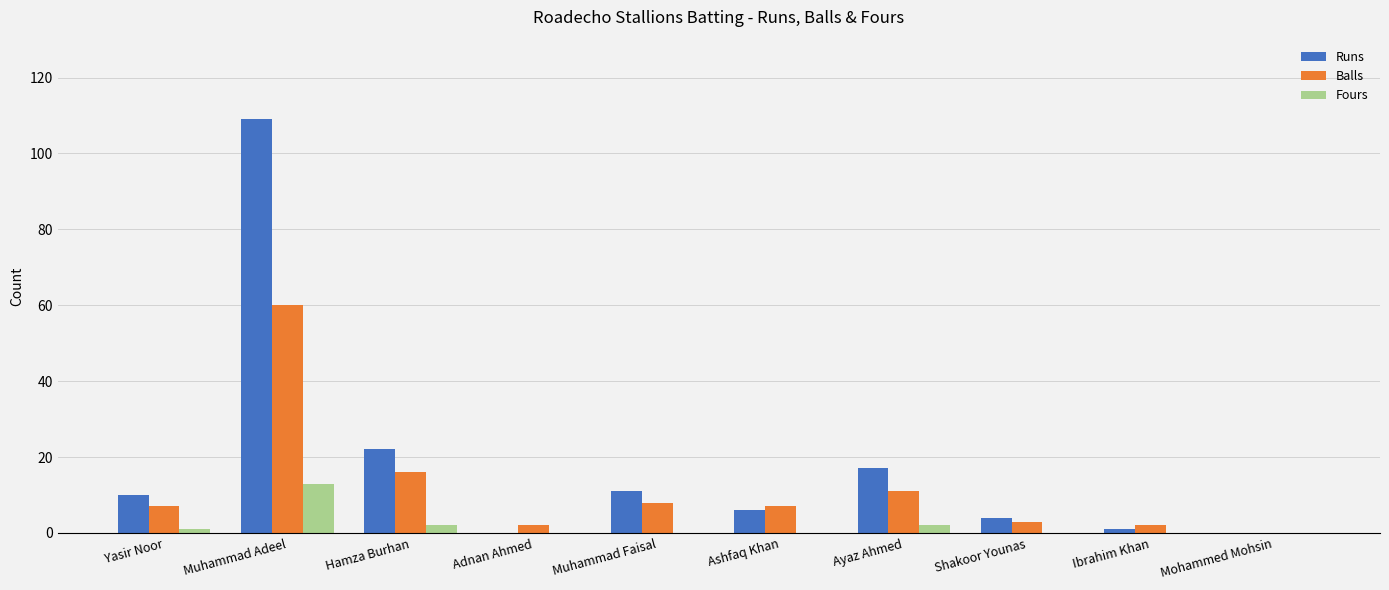

What is the maximum value for Balls?

60